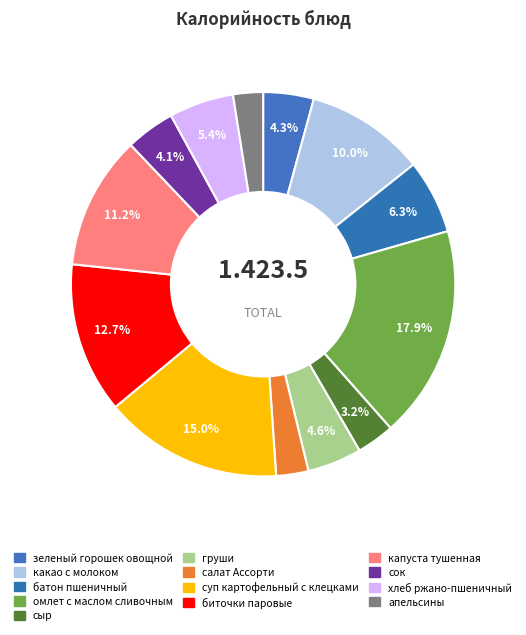

How many segments does this pie chart have?

13